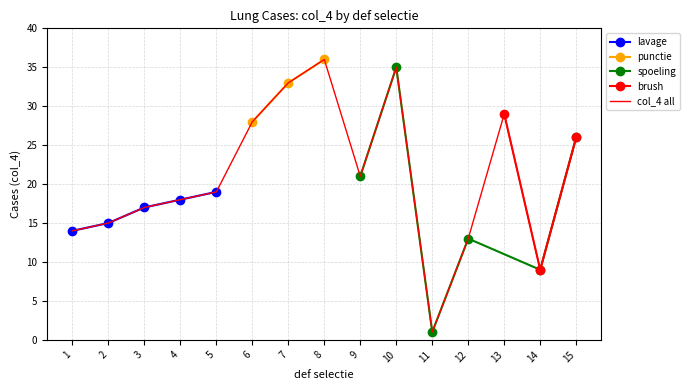

List the labels in order of punctie value, smallest first.

6, 7, 8